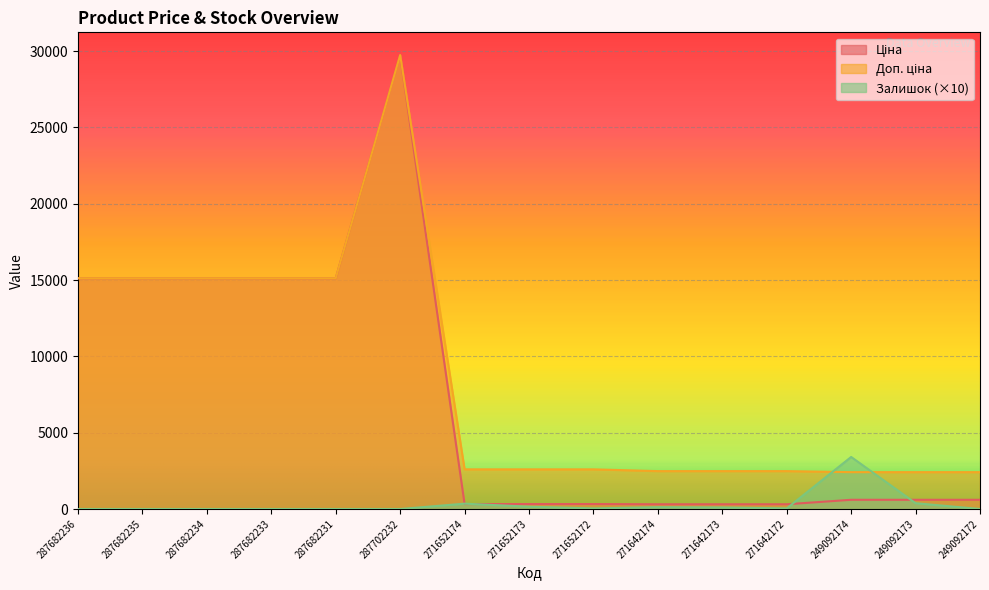

What is the spread (max minus min) of values at 249092172?

2414.8